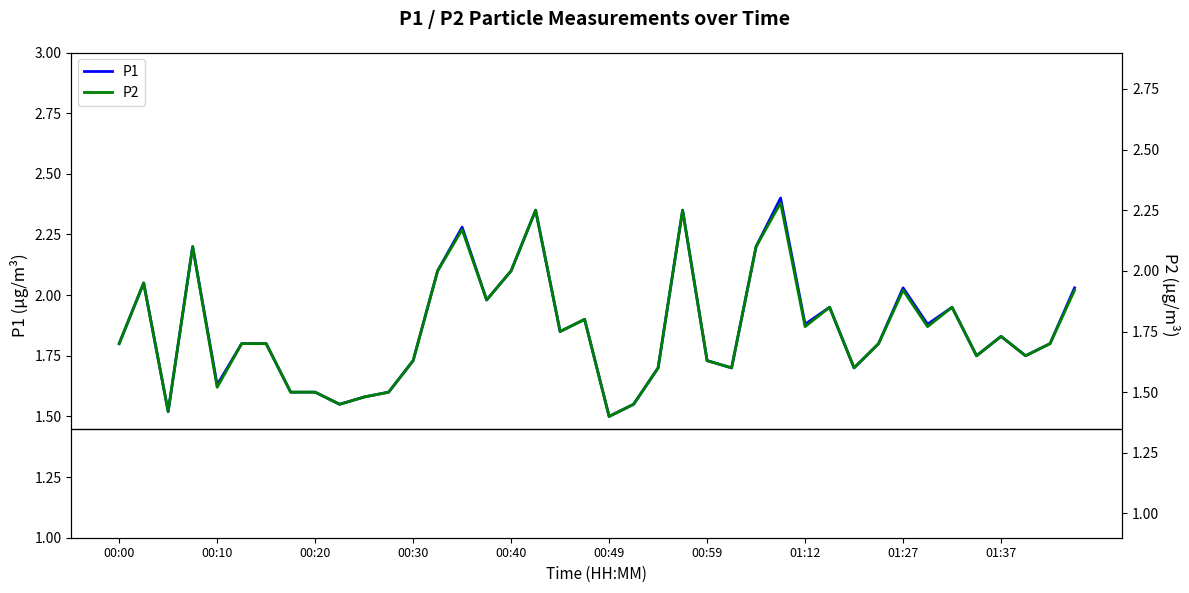

What is the total value across all series at 23?

4.6